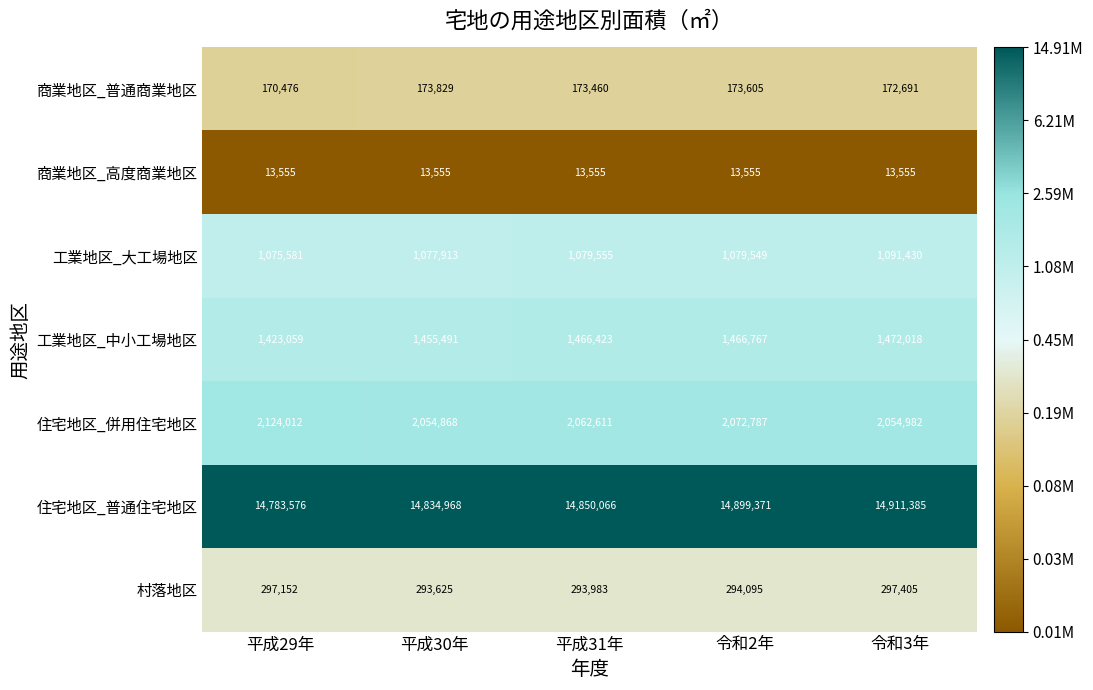

What is the total value across all series at 令和2年?

19999729